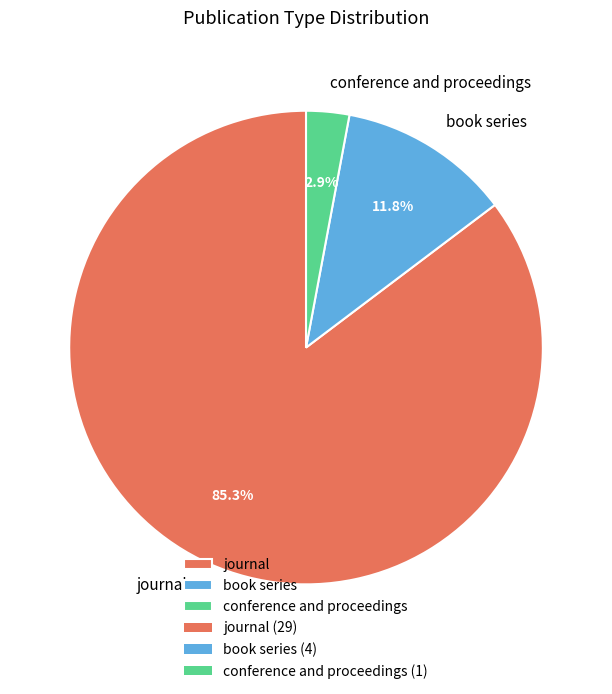

Is the sum of journal and book series greater than half?

Yes